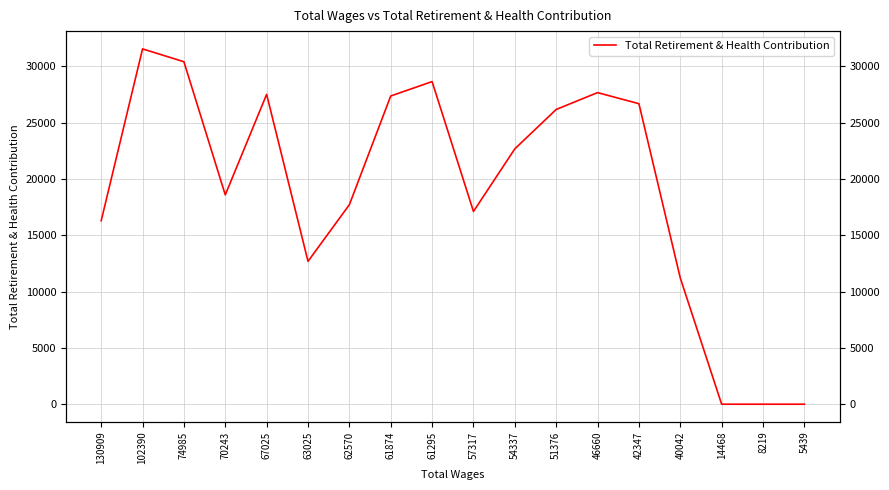

The chart shows a value of 0 at 5439. True or false?

True